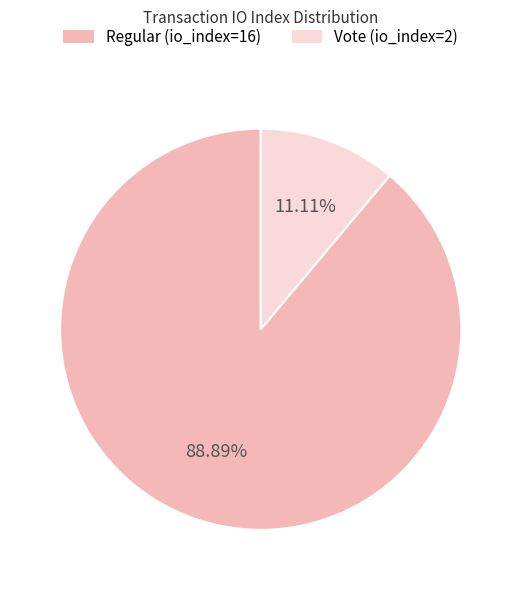

To the nearest percent, what percentage of the pie is Vote (io_index=2)?

11%